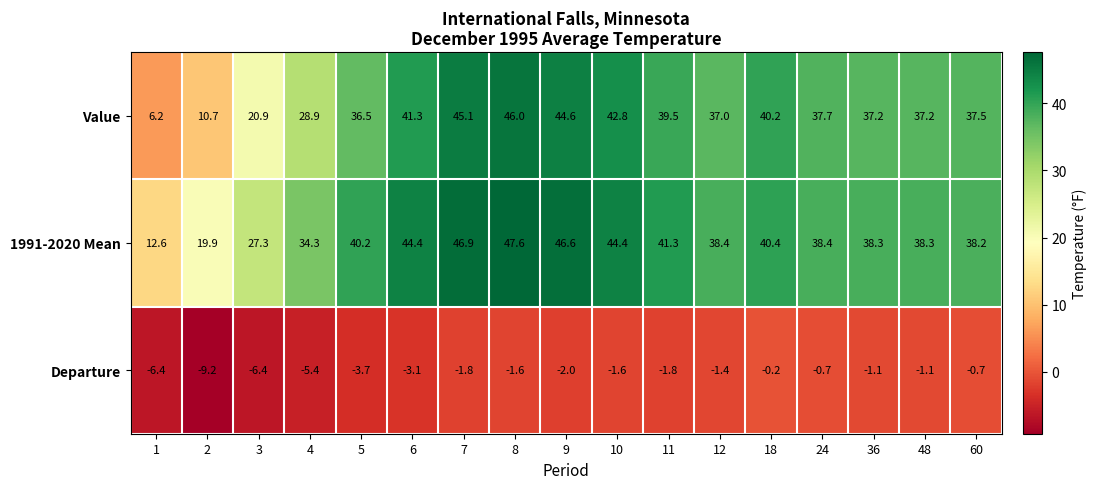

Where does the Value series first go above 37?

6